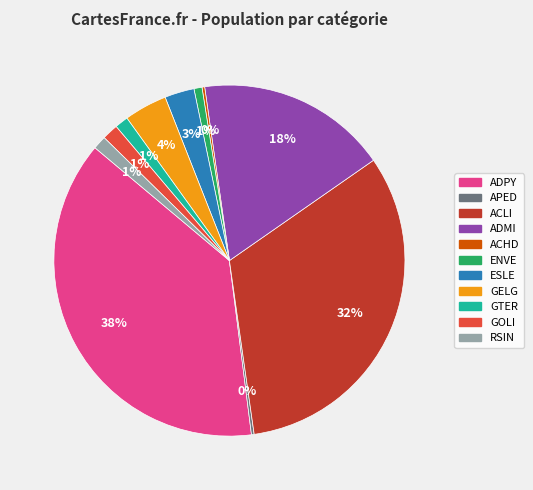

To the nearest percent, what is the difference between the largest and smallest slice percentages?

38%